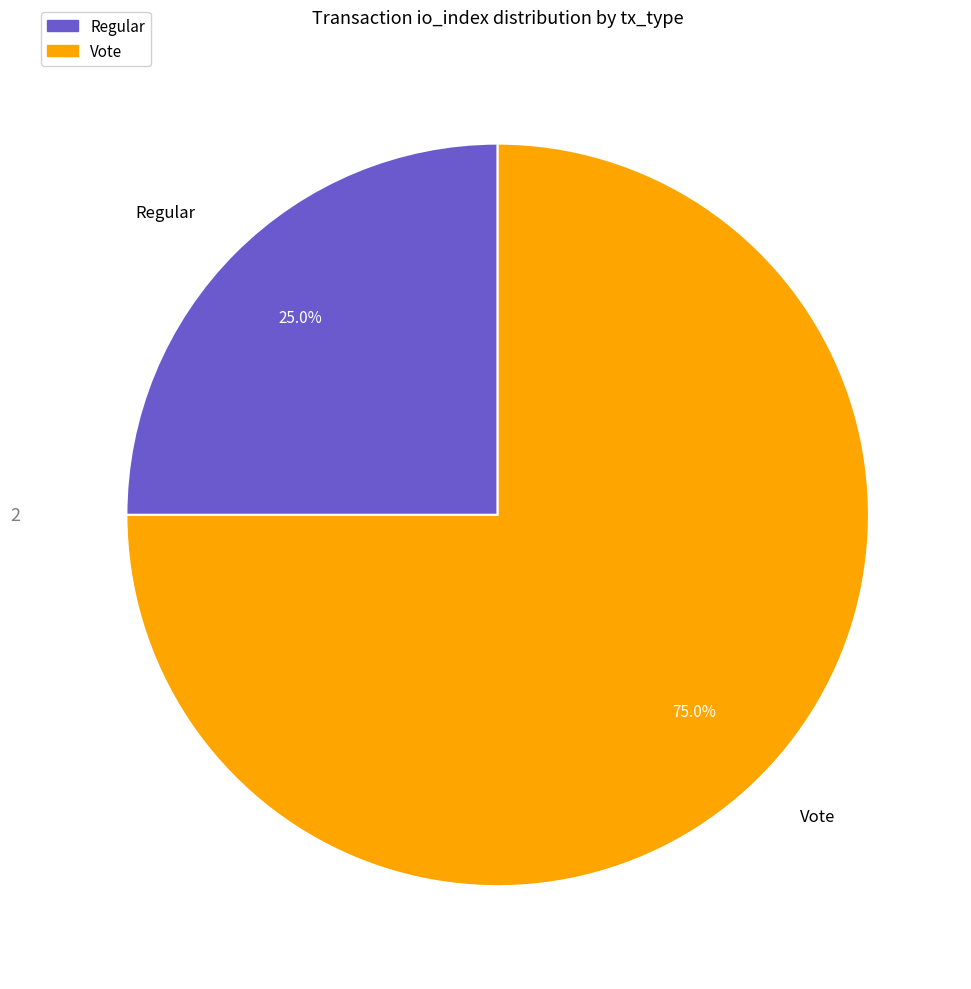

What is the ratio of the value at Regular to the value at Vote?

0.3